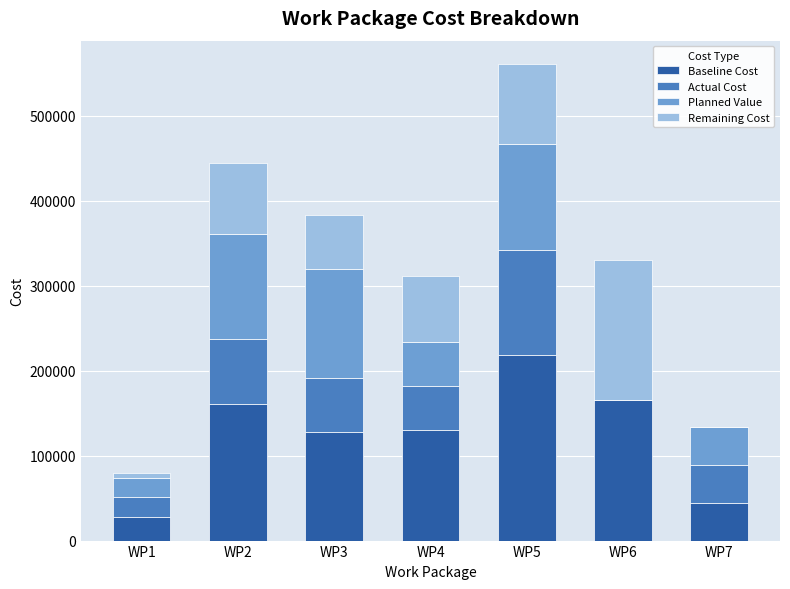

At which label does Baseline Cost reach its peak?

WP5